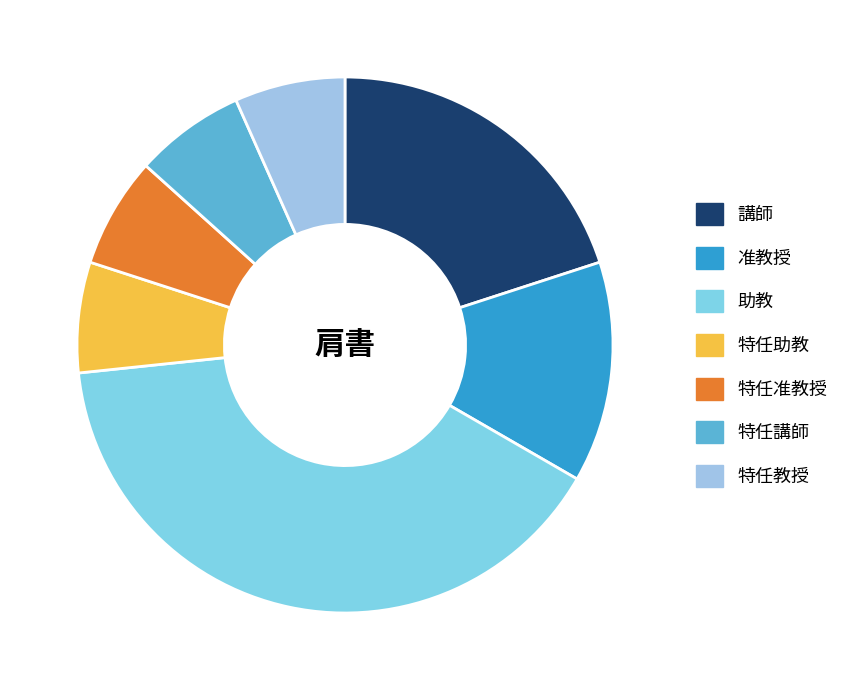

Which category has the biggest portion of the pie?

助教